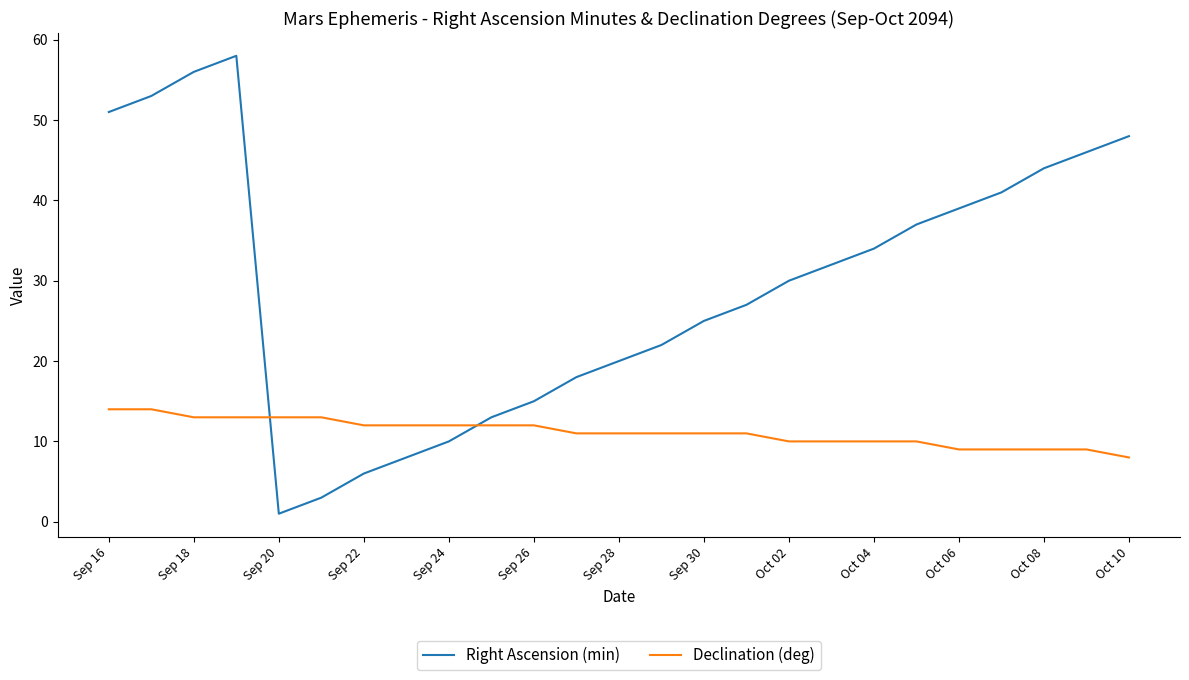

How many interior local valleys does the Right Ascension (min) series have?

1